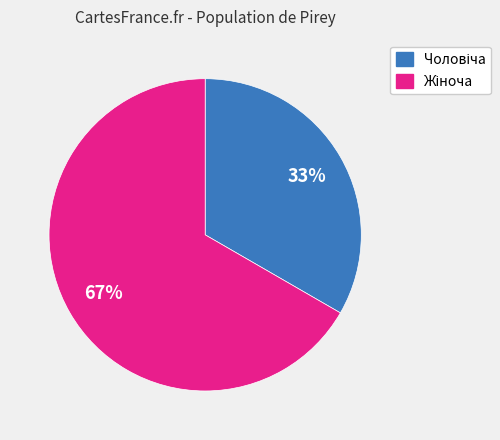

Is there any slice that represents more than half of the pie?

Yes